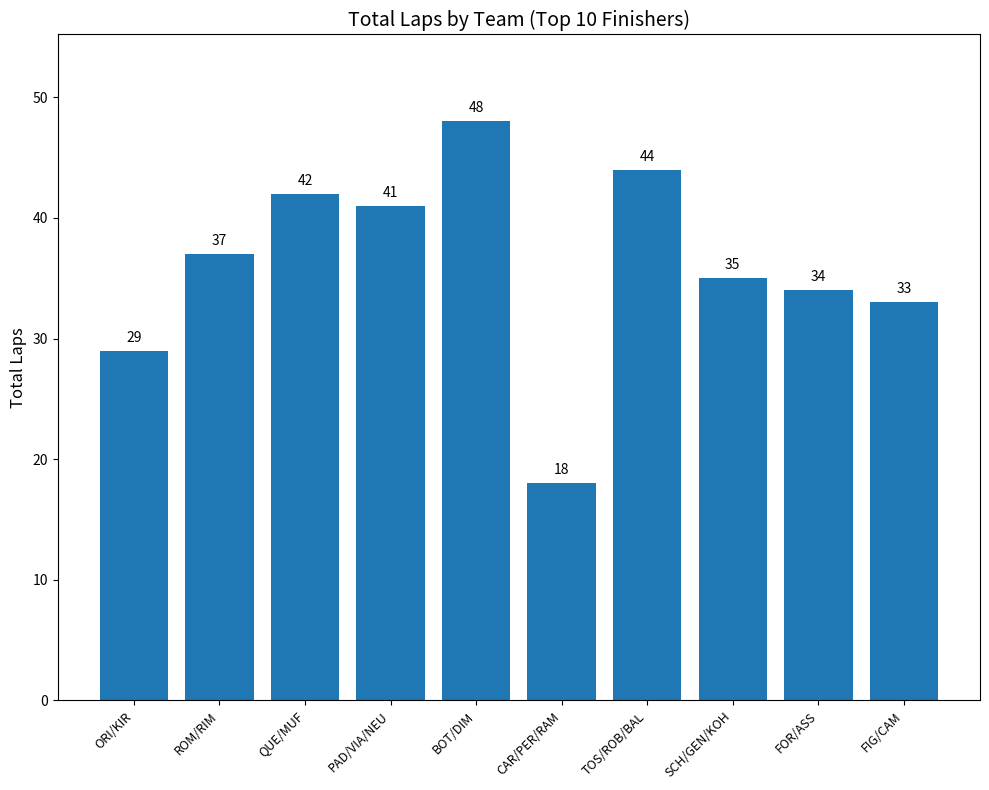

How many data points are less than 37?

5